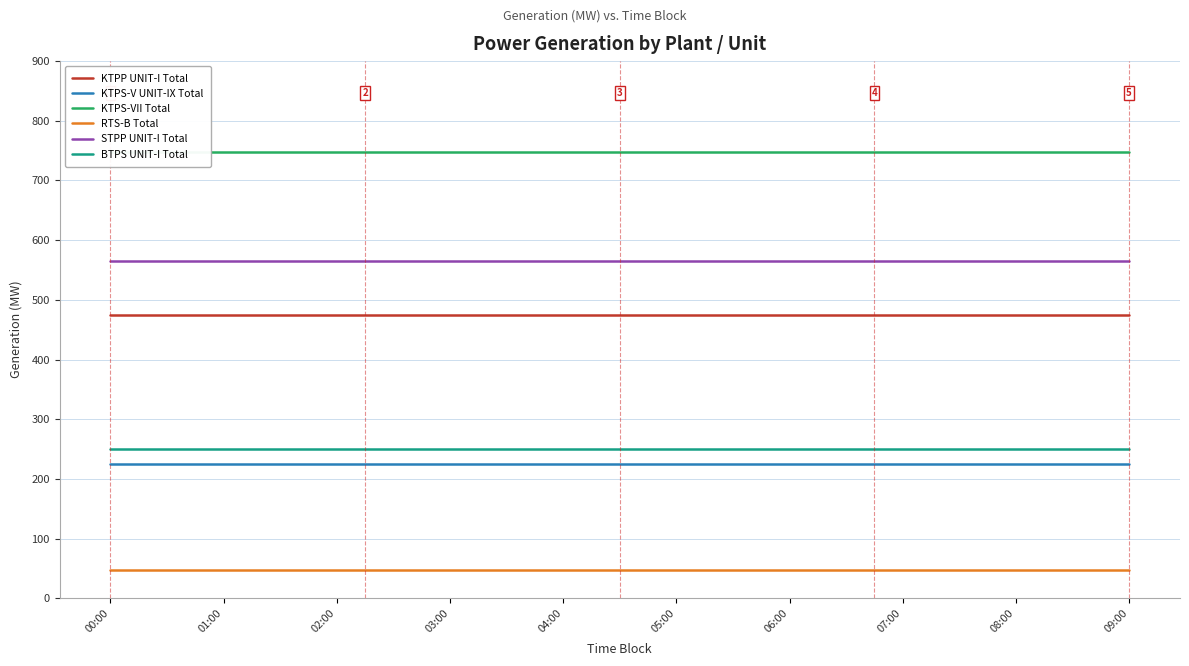

How many series are shown in this chart?

6